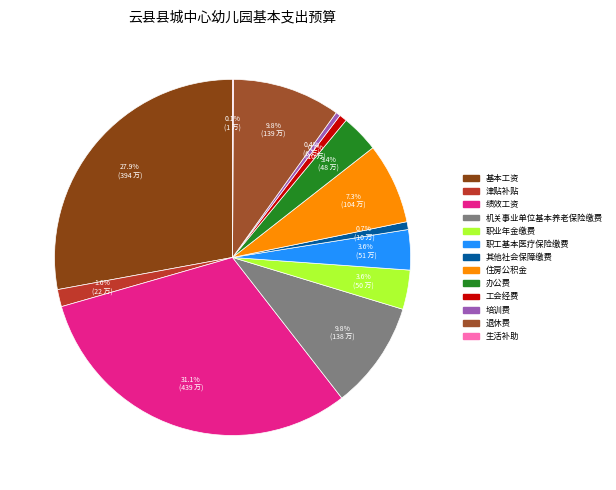

To the nearest percent, what is the average slice percentage?

8%